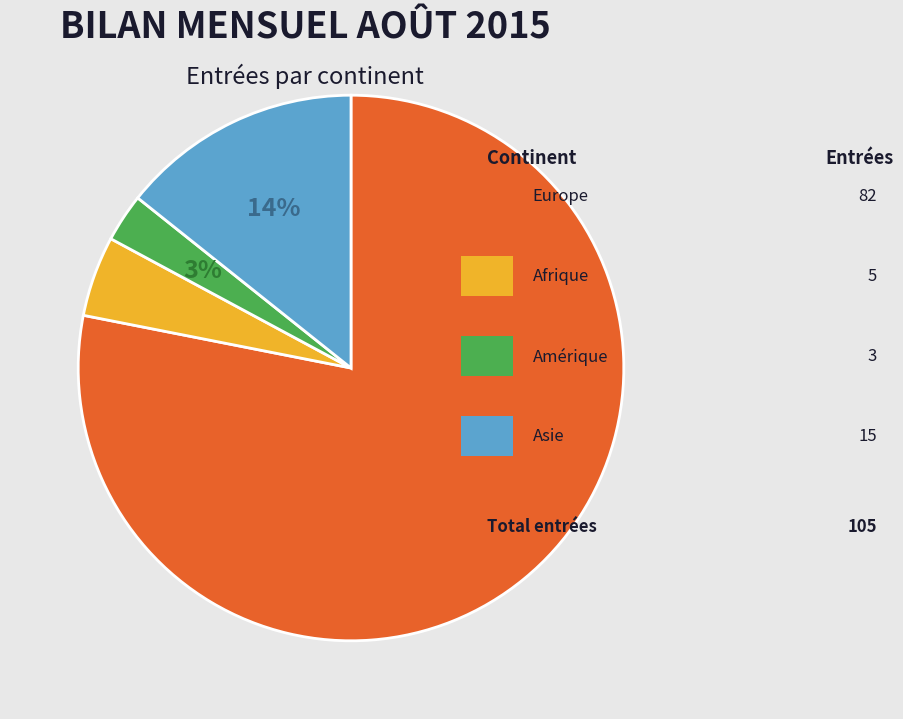

How many segments does this pie chart have?

4